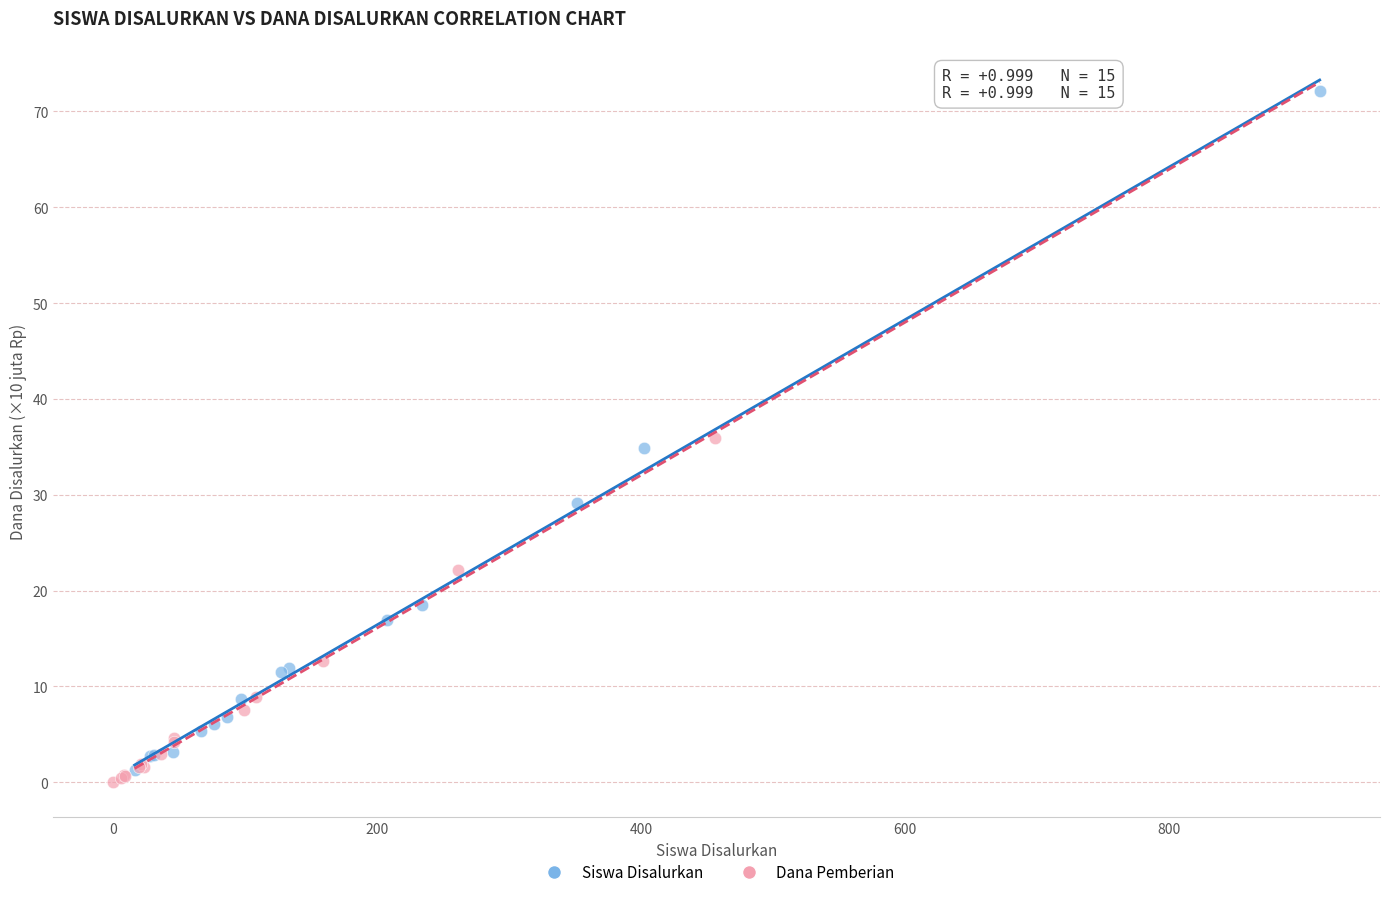

Which series contains the highest Y value?

Siswa Disalurkan